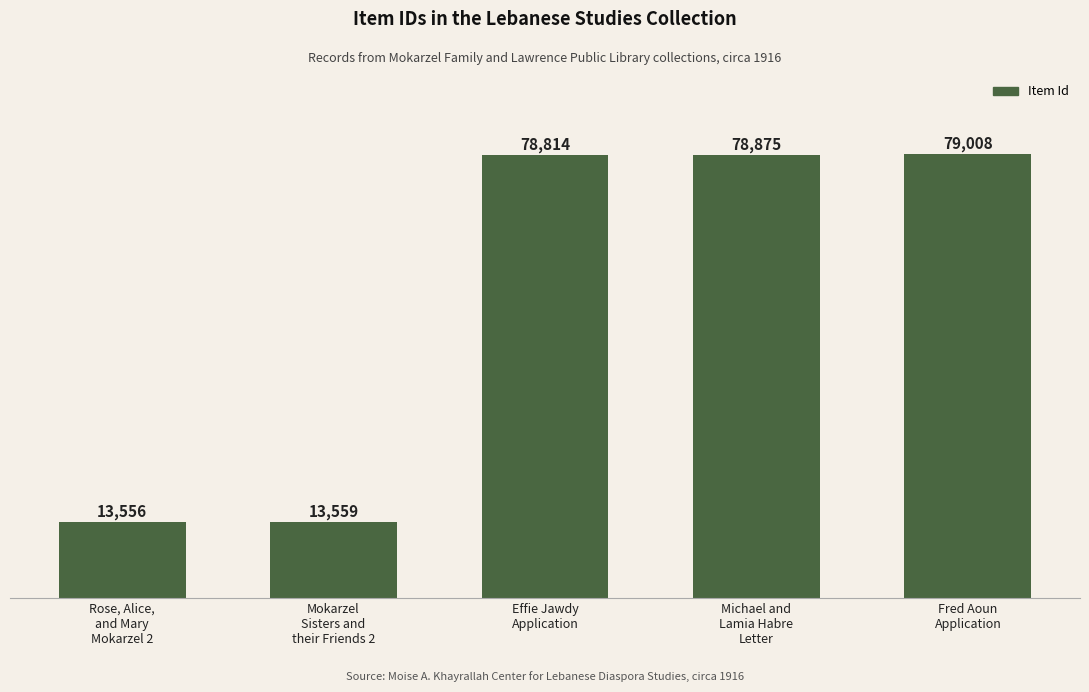

What is the label of the 5th bar from the left?

Fred Aoun
Application